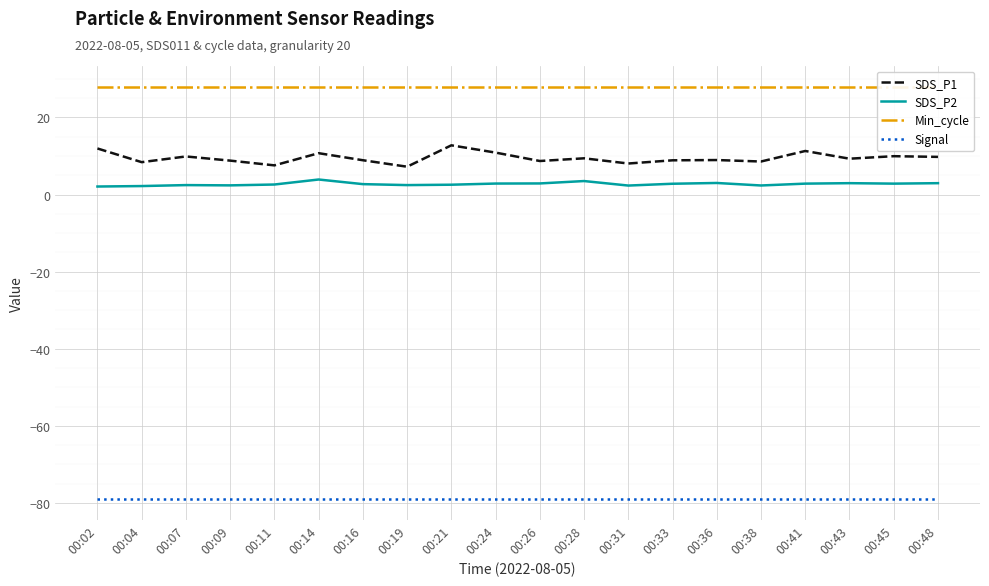

Reading left to right, list all the values displayed in this chart.

SDS_P1: 11.9	8.4	9.9	8.8	7.6	10.7	8.9	7.2	12.8	10.9	8.7	9.4	8.1	8.9	8.9	8.6	11.3	9.3	9.9	9.8
SDS_P2: 2.1	2.2	2.5	2.4	2.6	3.9	2.7	2.5	2.5	2.9	2.9	3.5	2.3	2.8	3.0	2.4	2.8	3.0	2.8	3.0
Min_cycle: 28.0	28.0	28.0	28.0	28.0	28.0	28.0	28.0	28.0	28.0	28.0	28.0	28.0	28.0	28.0	28.0	28.0	28.0	28.0	28.0
Signal: -79.0	-79.0	-79.0	-79.0	-79.0	-79.0	-79.0	-79.0	-79.0	-79.0	-79.0	-79.0	-79.0	-79.0	-79.0	-79.0	-79.0	-79.0	-79.0	-79.0